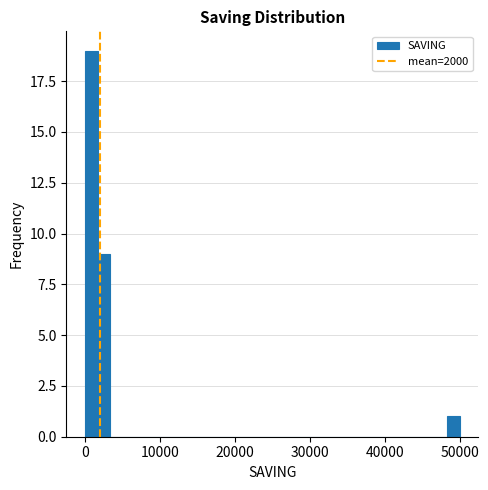

Read against the x-axis, roughly where is the centre of the tallest bar?

1000